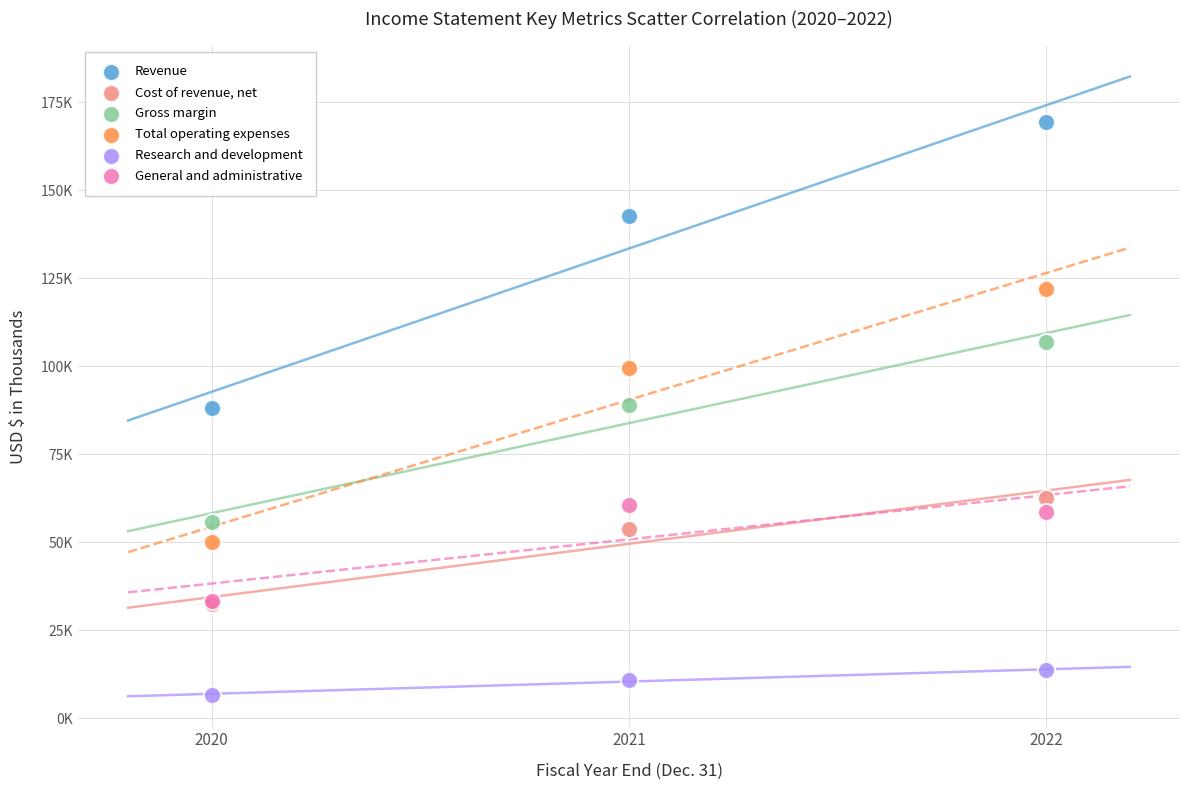

What are all the series names shown in the legend?

Revenue, Cost of revenue, net, Gross margin, Total operating expenses, Research and development, General and administrative